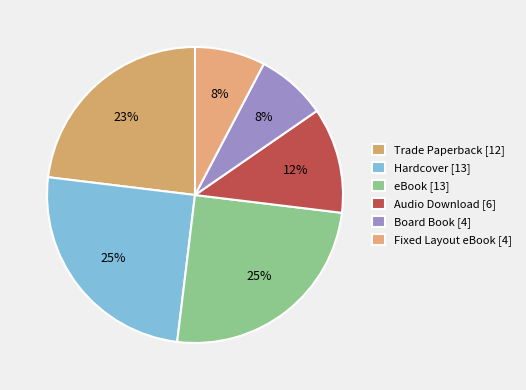

How many segments does this pie chart have?

6